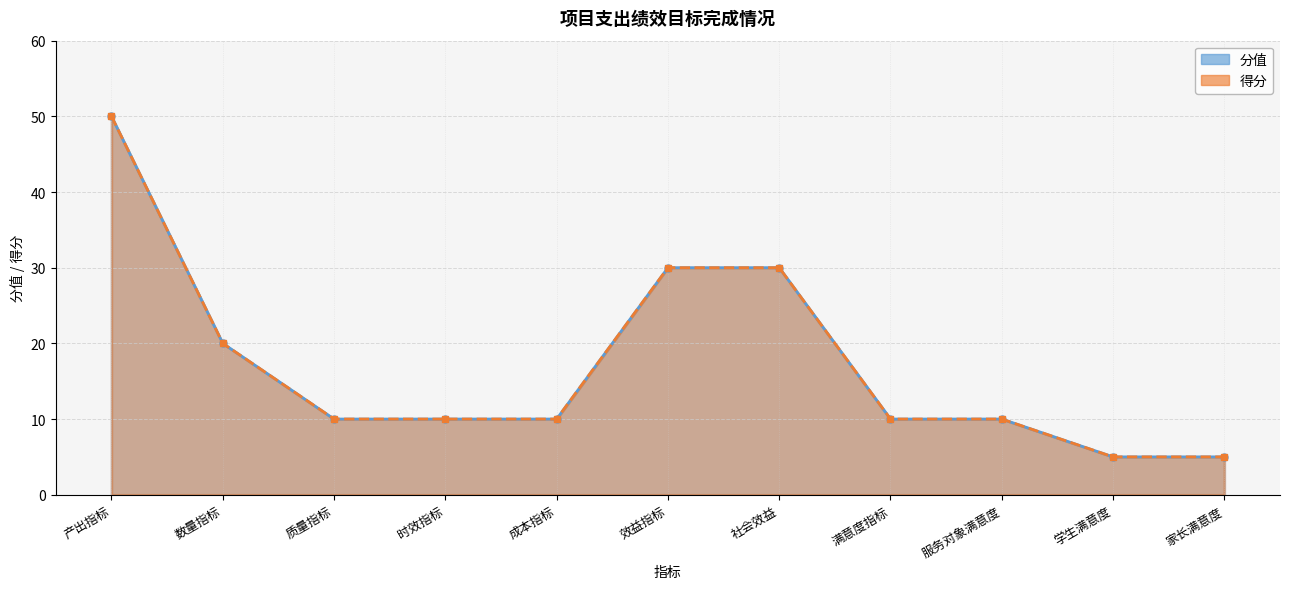

Count the number of data series in this chart.

2